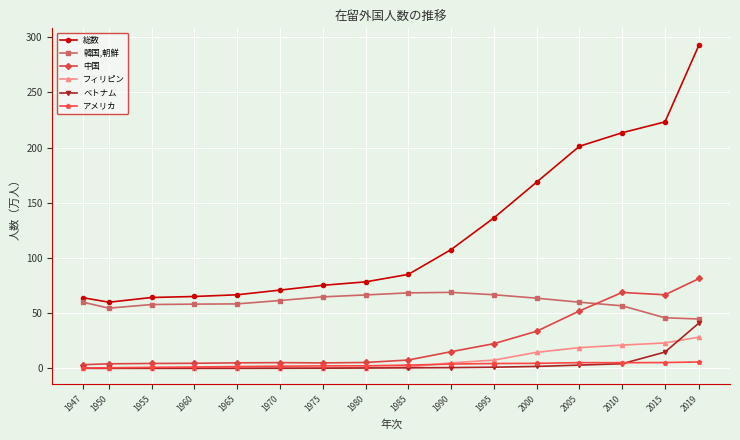

Where is ベトナム nearest to the value 20?

2015